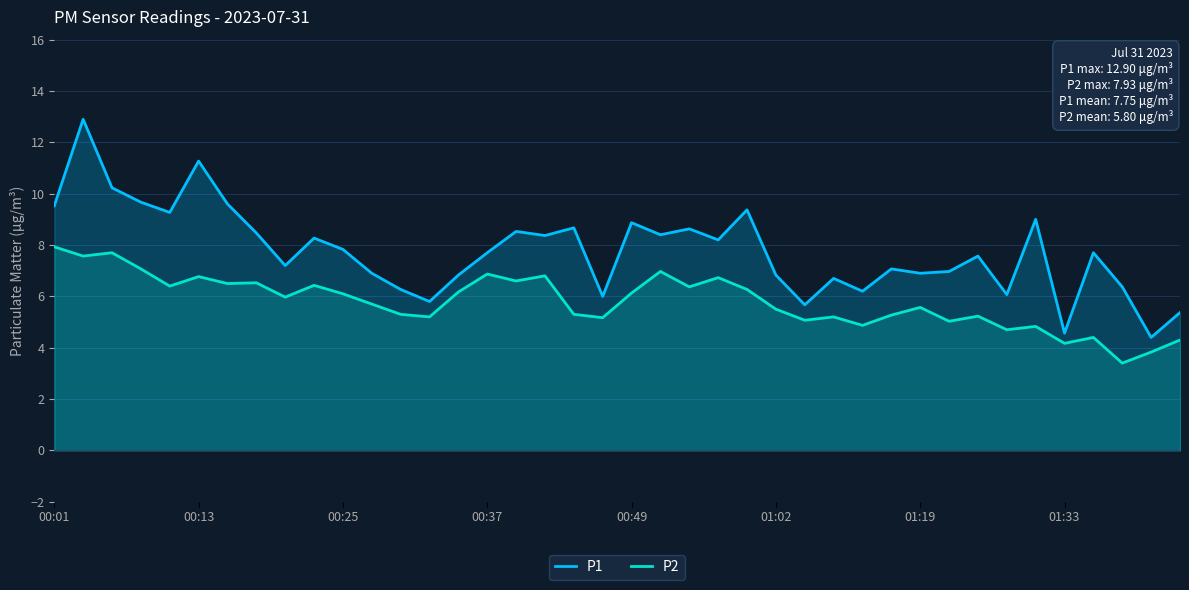

How many data points in P1 are above 7?

24